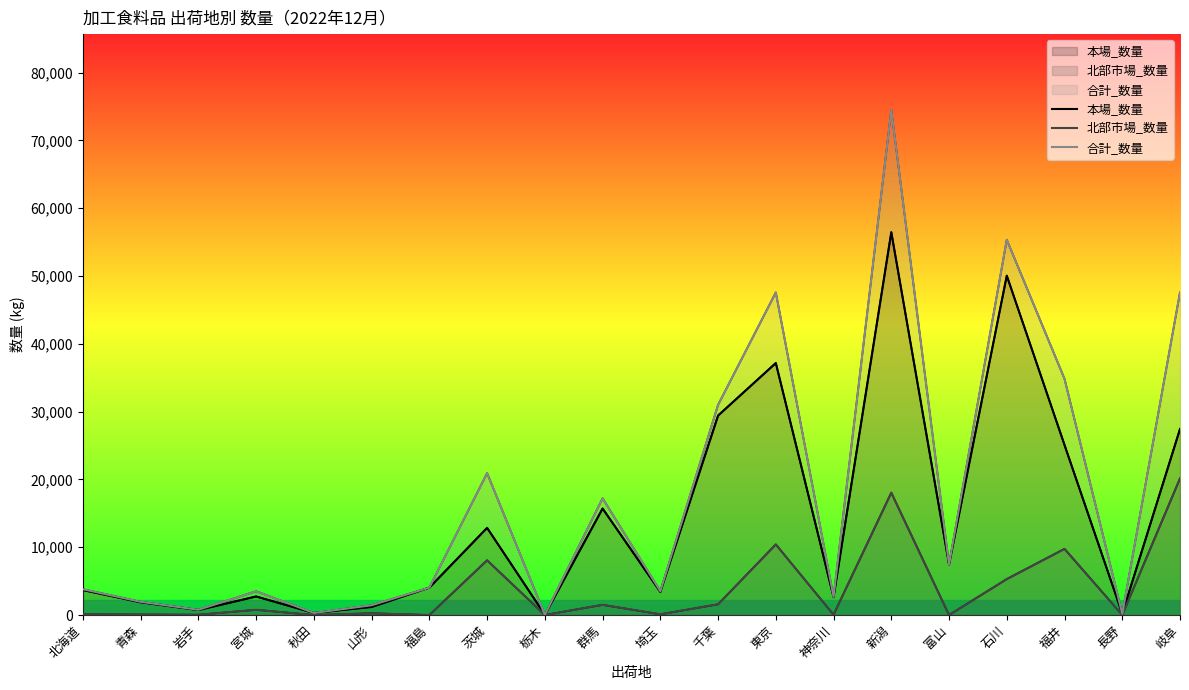

What is the difference between the 北部市場_数量 values at 神奈川 and 秋田?

40